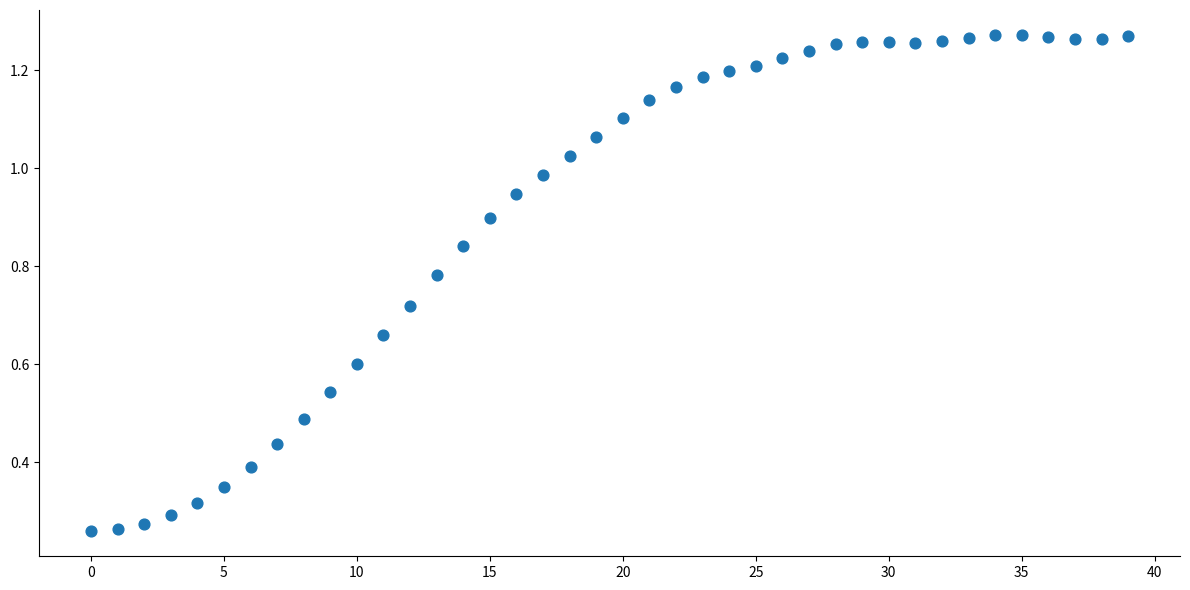

How many points are shown in the scatter plot?

40